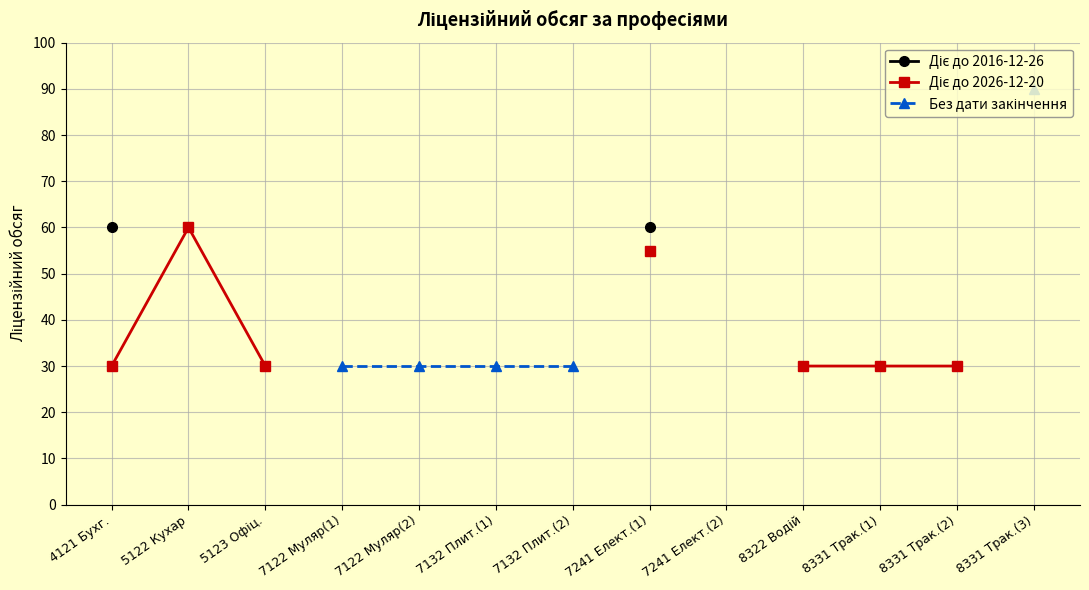

True or false: Діє до 2026-12-20 and Без дати закінчення intersect in this chart.

False